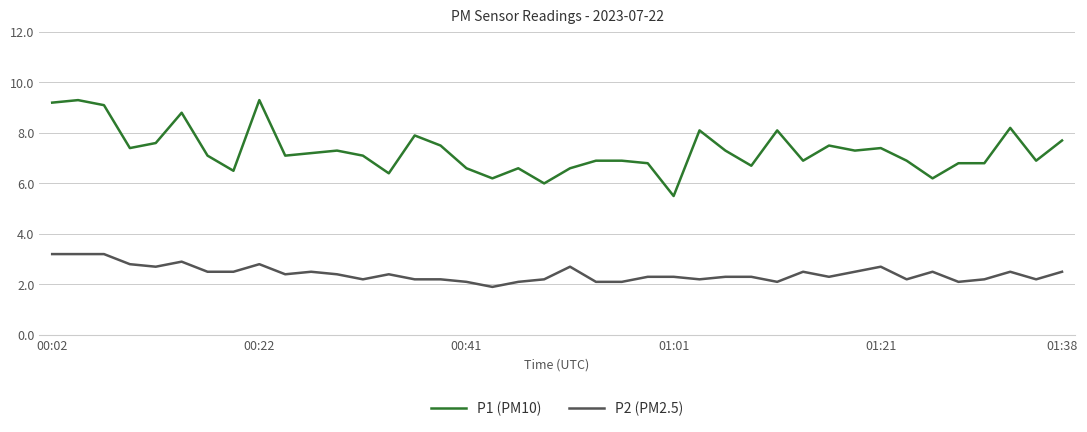

True or false: P2 (PM2.5) and P1 (PM10) intersect in this chart.

False